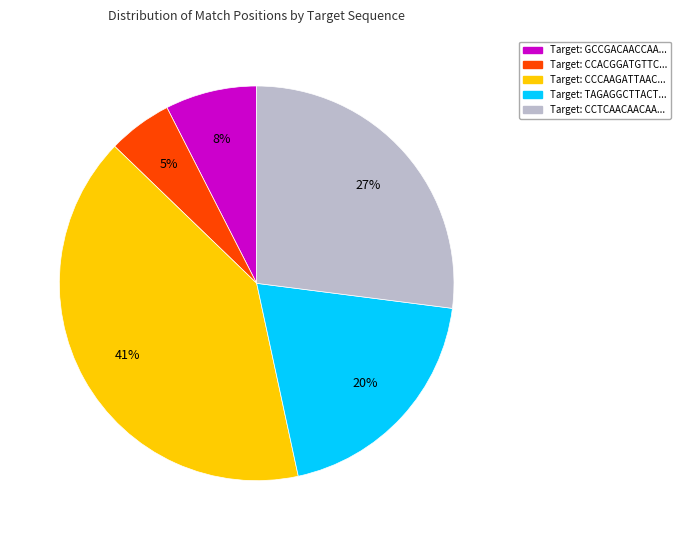

To the nearest percent, what is the average slice percentage?

20%